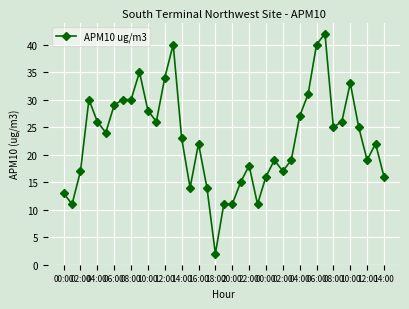

What is the greatest value displayed?

42